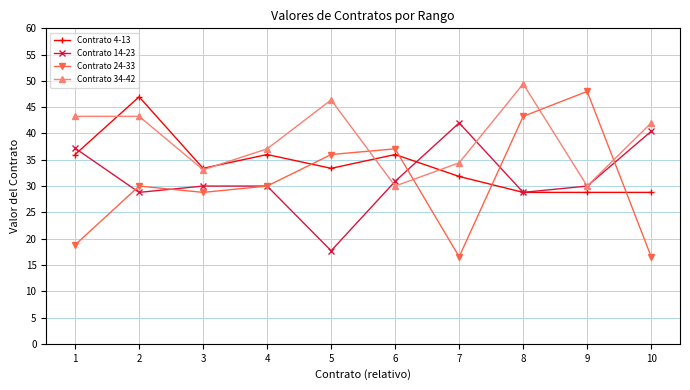

At 6, list the series in order from largest to smallest.

Contrato 24-33, Contrato 4-13, Contrato 14-23, Contrato 34-42